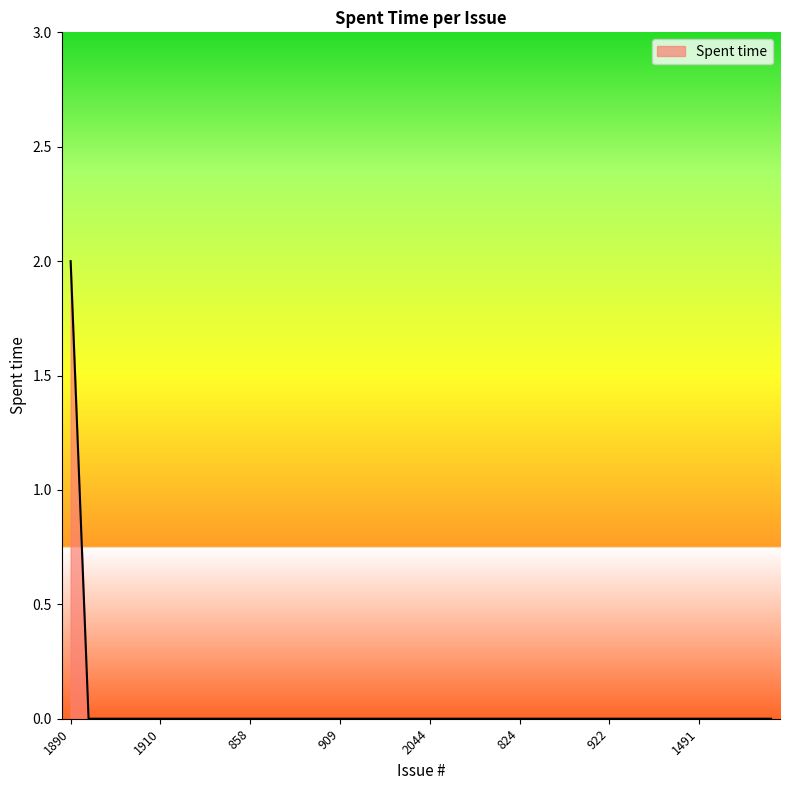

What is the label of the 30th point from the right?

858